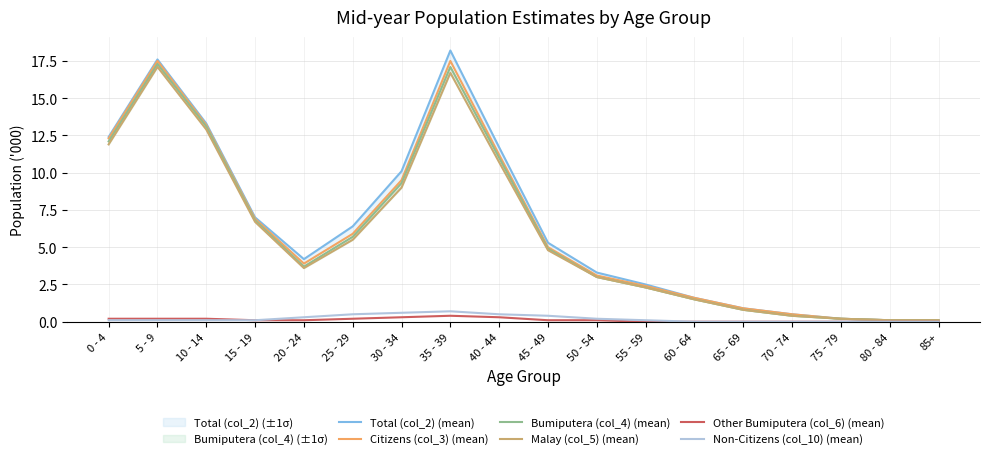

What is the difference between the second highest and minimum values in the Citizens (col_3) (mean) series?

17.4